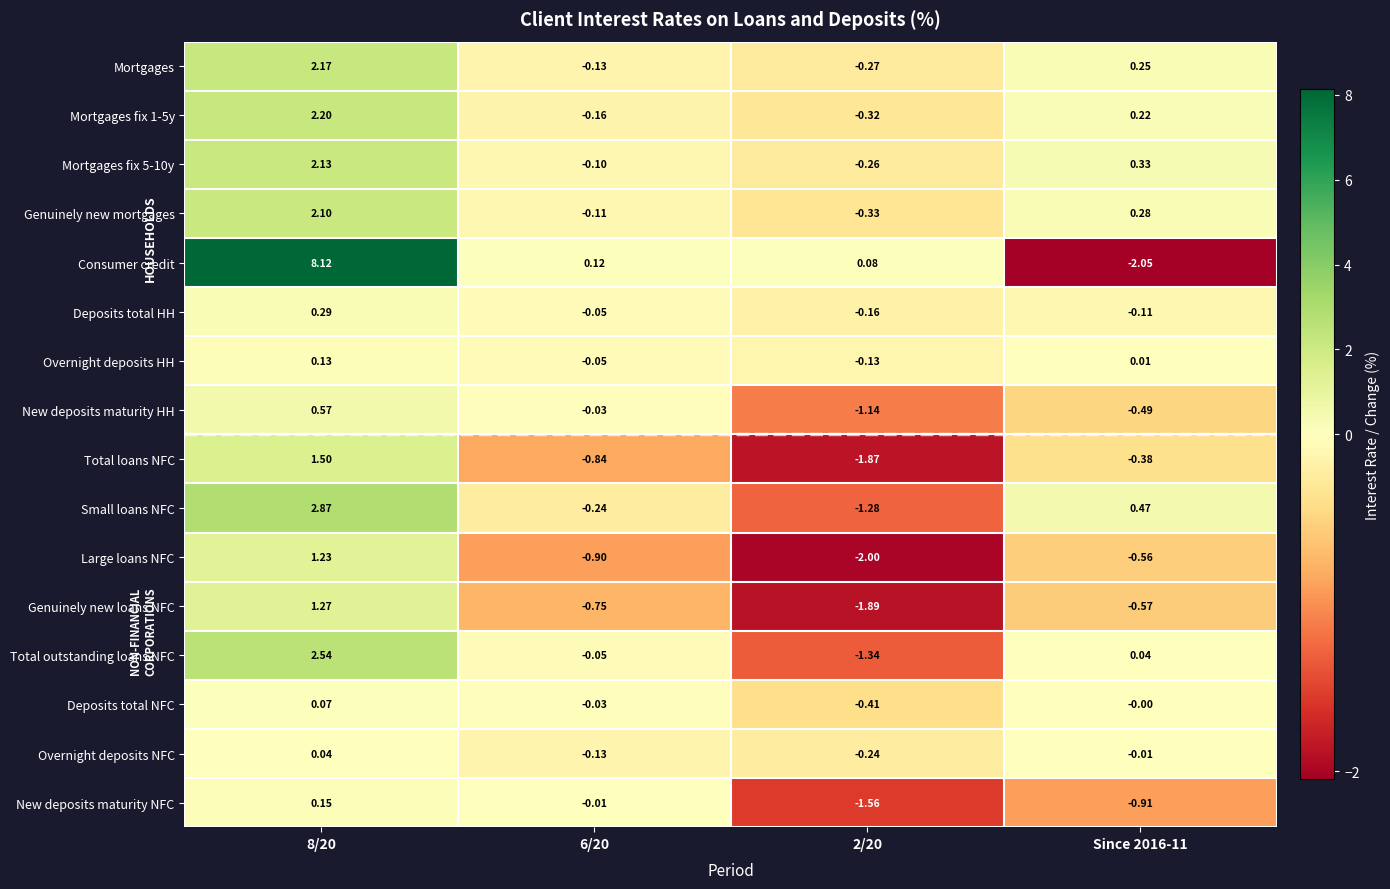

Which series has the largest total across all categories?

Consumer credit